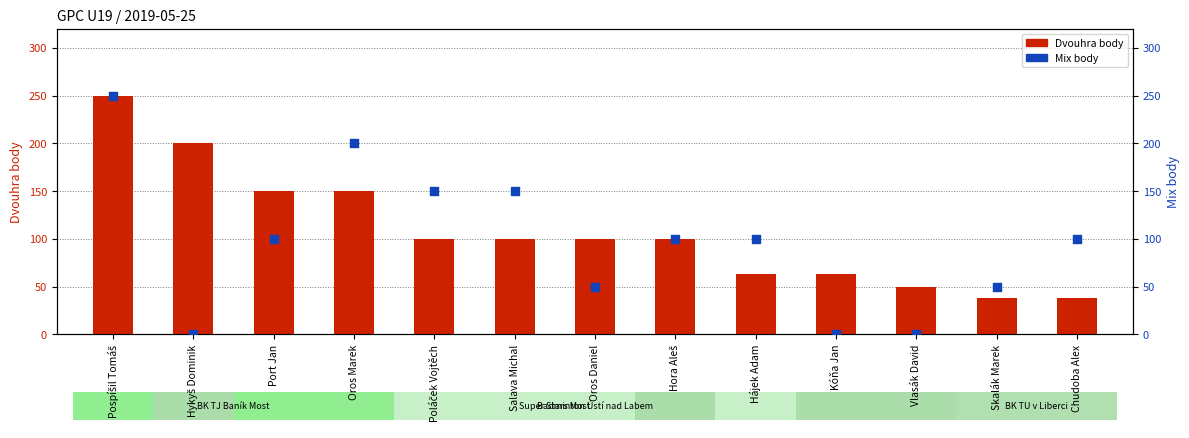

Which series contains the highest Y value?

Dvouhra body